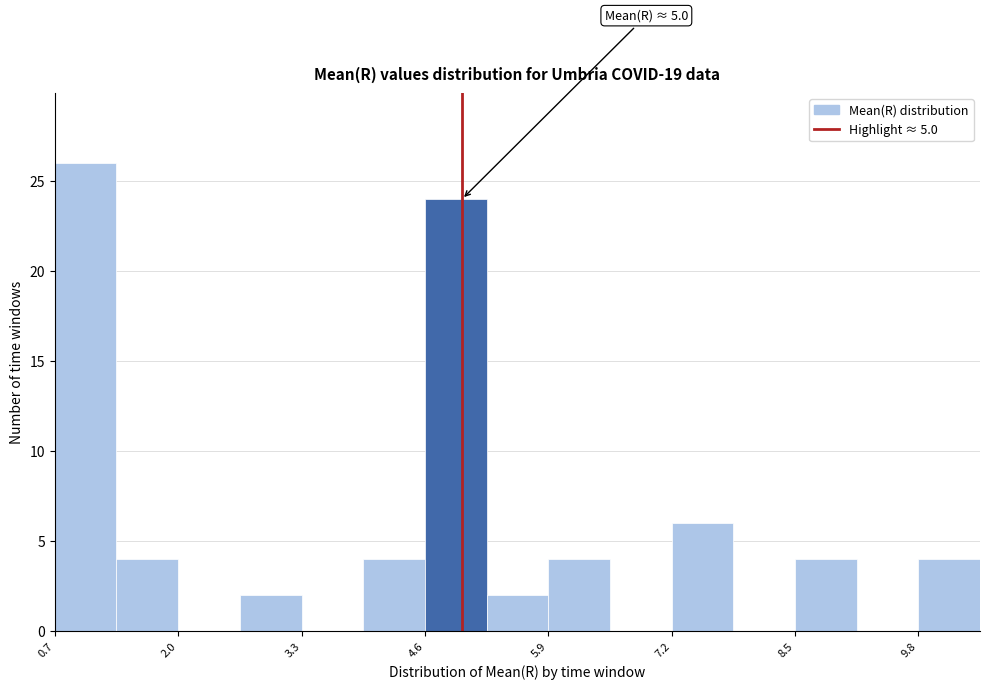

Read against the x-axis, roughly where is the centre of the tallest bar?

1.0